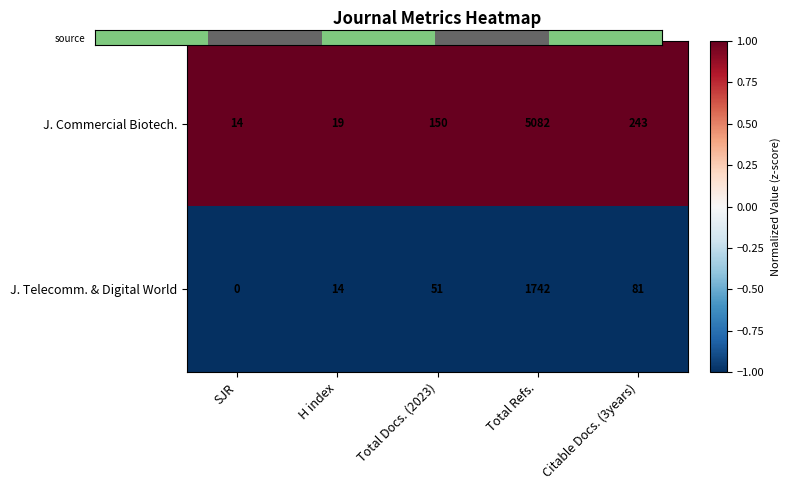

Count the number of categories in the chart.

5